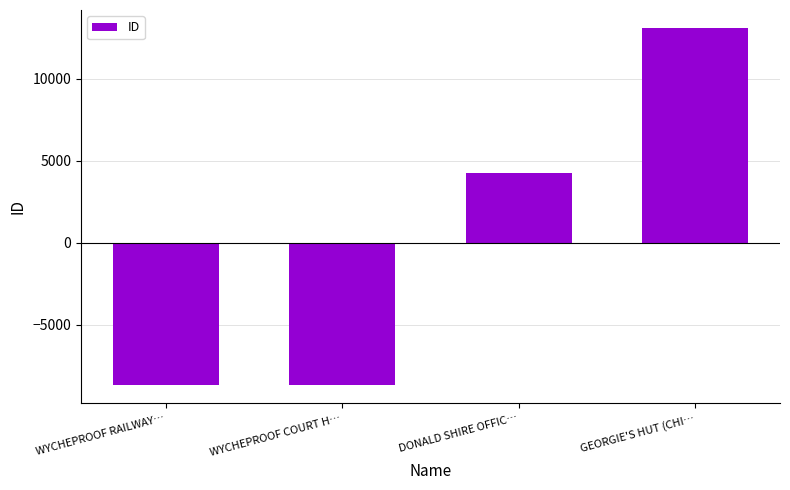

What is the label of the 3rd bar from the right?

WYCHEPROOF COURT H…